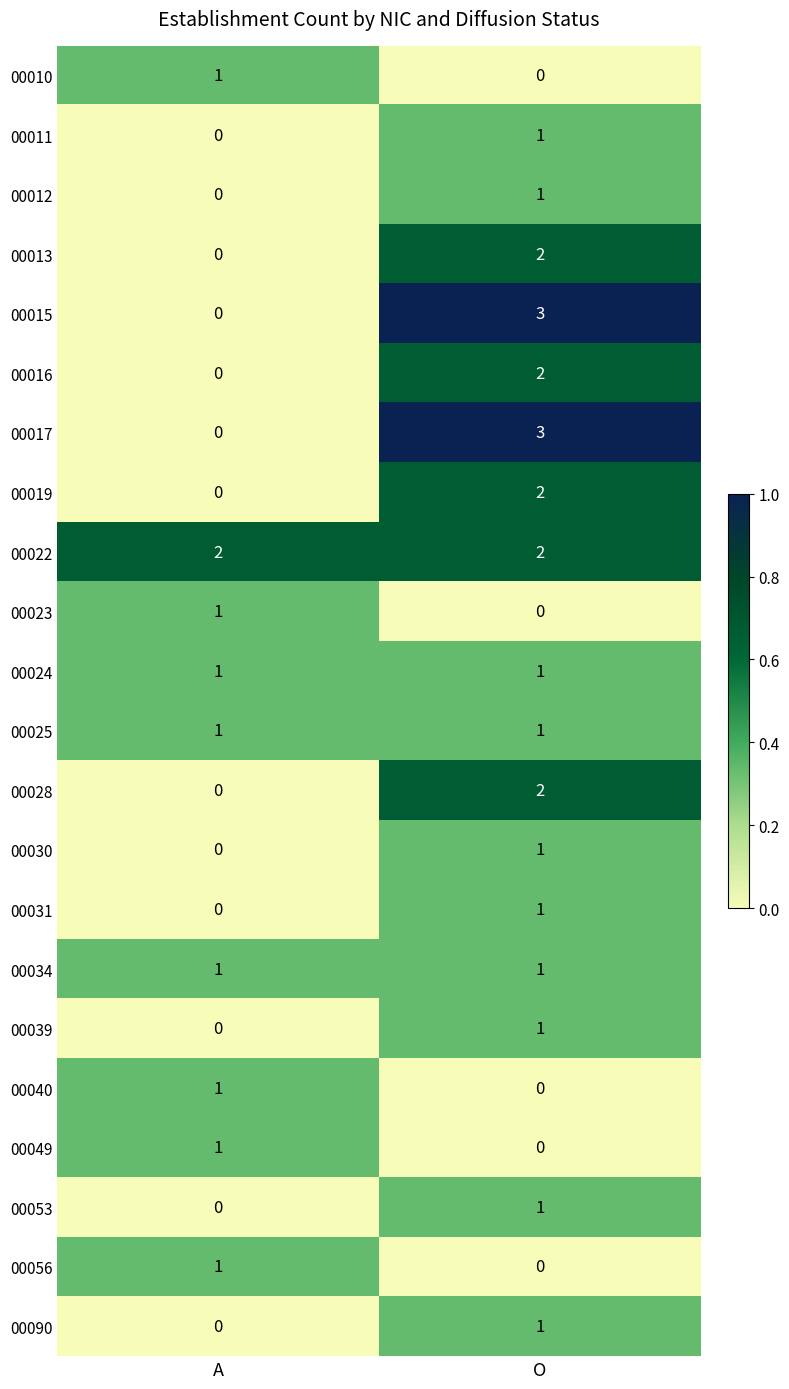

What is the difference between the 00017 values at O and A?

3